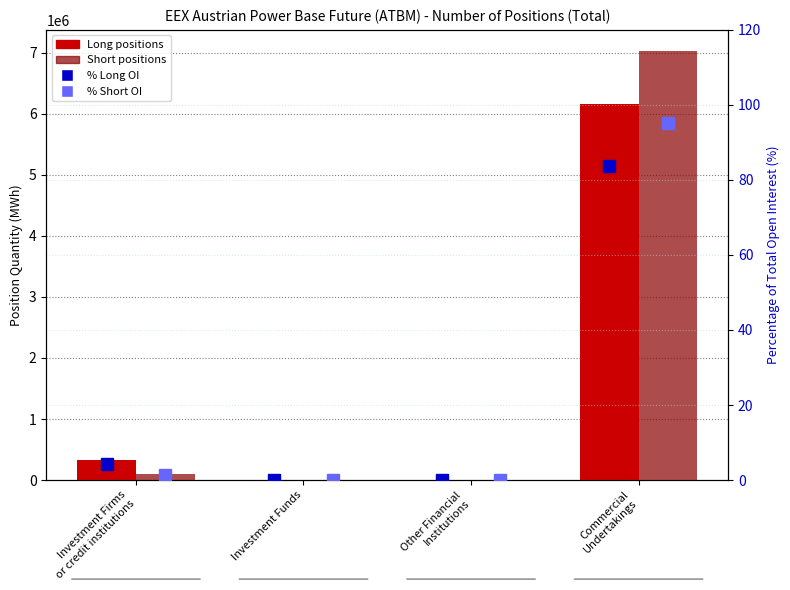

What is the difference between the second highest and minimum values in the Long series?

322537.0